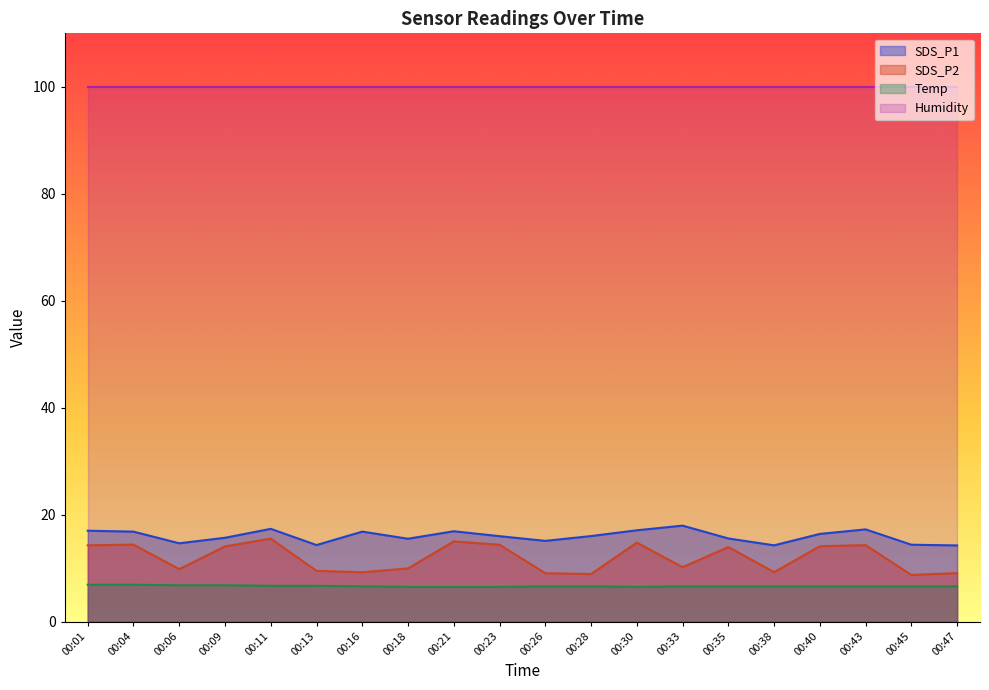

What is the total value across all series at 00:16?

132.6